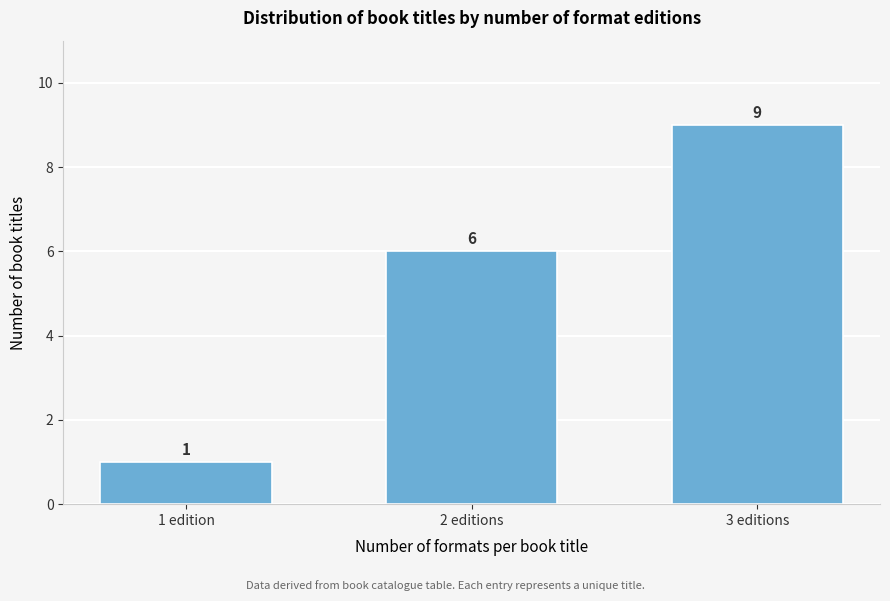

Reading left to right, what are all the values shown in this chart?

1	6	9